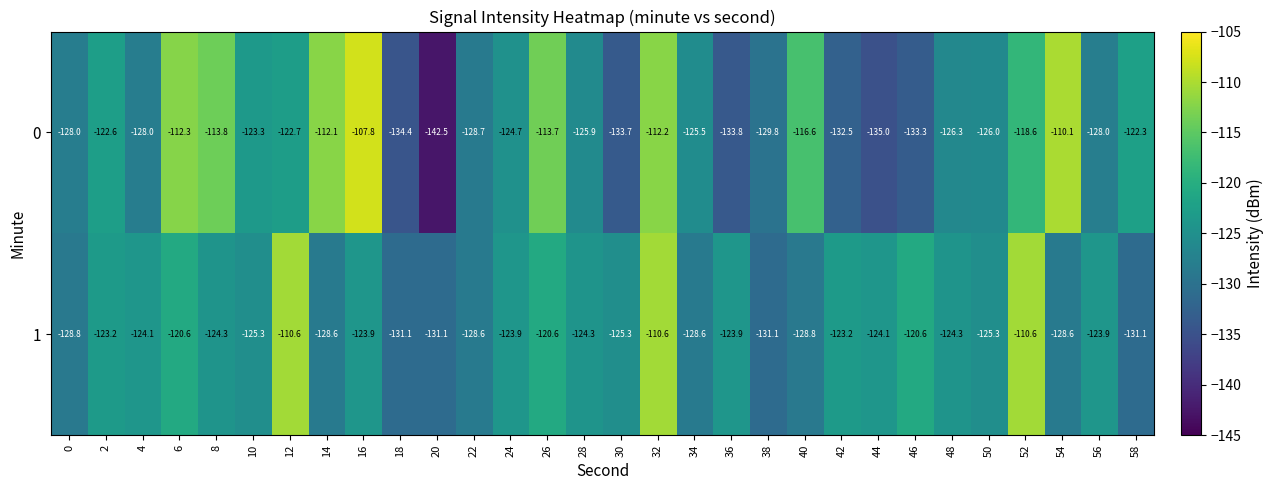

Rank the series at 46 from lowest to highest value.

0, 1